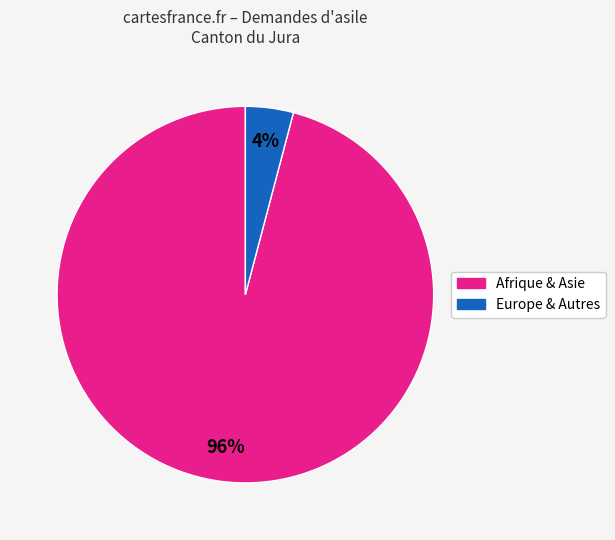

Count the number of slices in the pie.

2